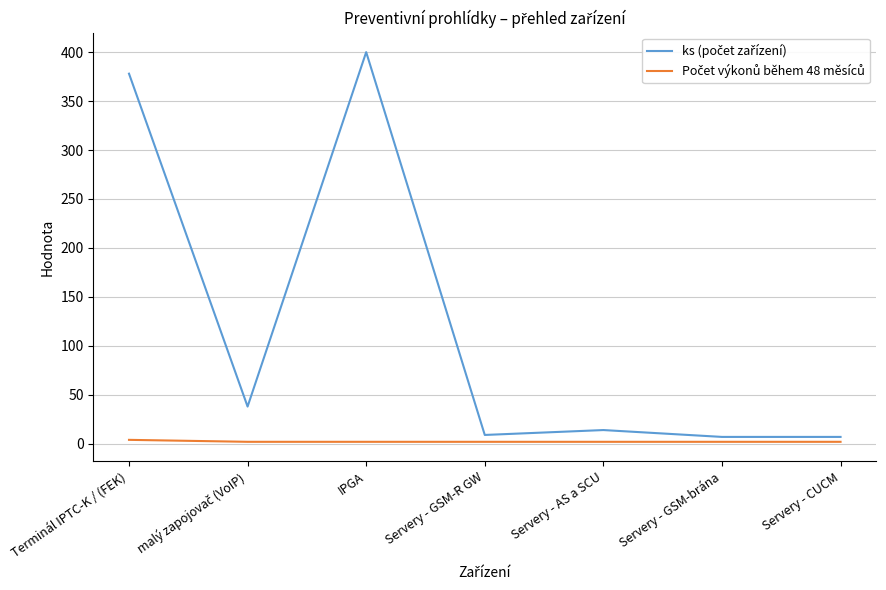

What position from the left is Terminál IPTC-K / (FEK)?

1